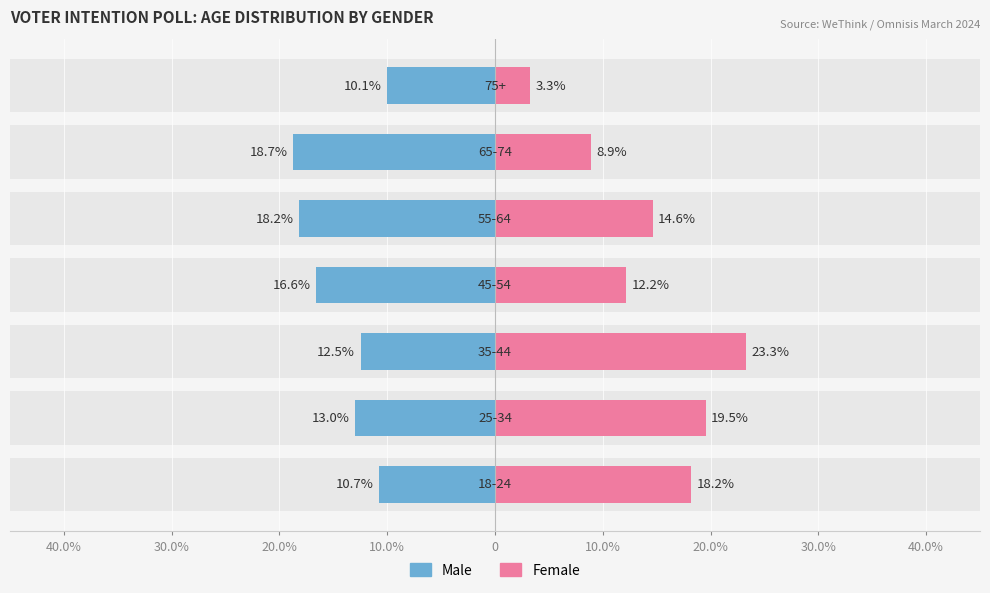

What is the smallest value displayed?

-18.7